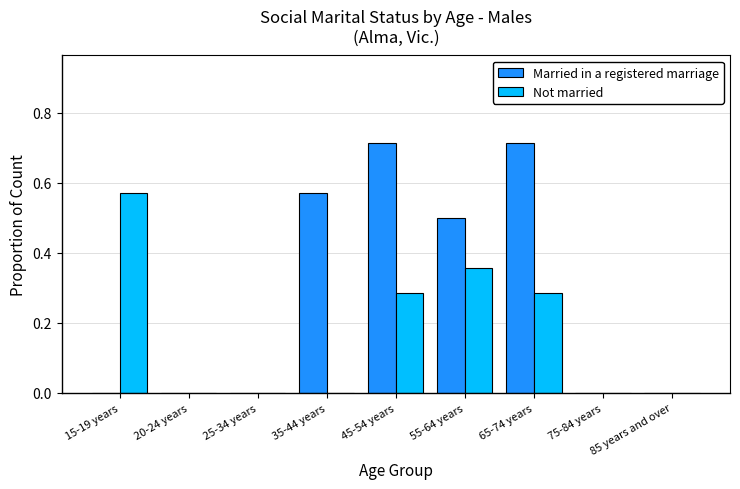

Is it true that Married in a registered marriage equals 0.0 at 20-24 years?

True